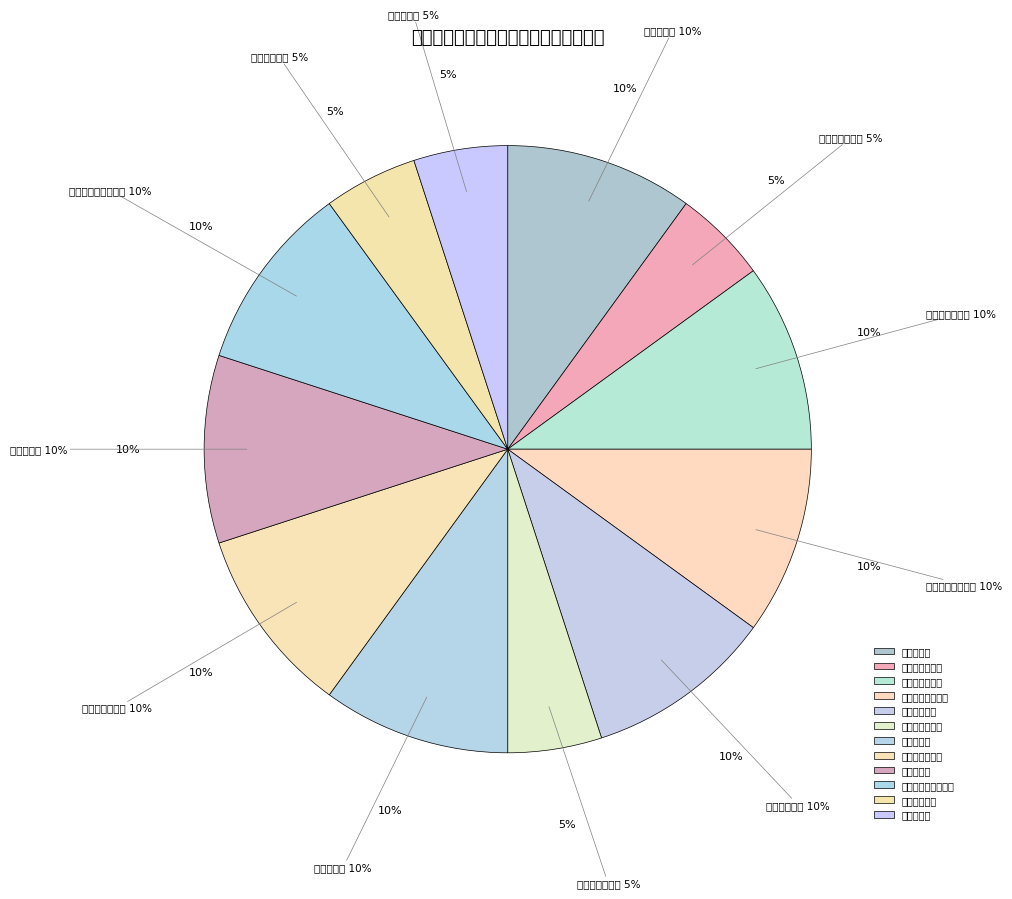

Approximately how many times larger is the value at 教师学习培训覆盖率 compared to 资金使用合规率?

1.0